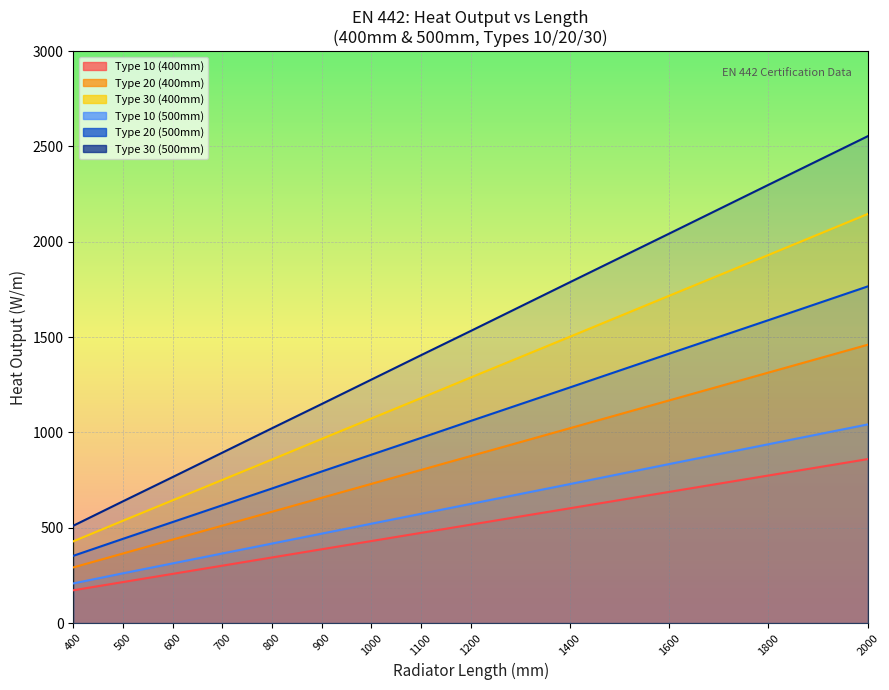

Is the value of Type 20 (500mm) at 1600 greater than the value of Type 30 (400mm) at 1100?

Yes